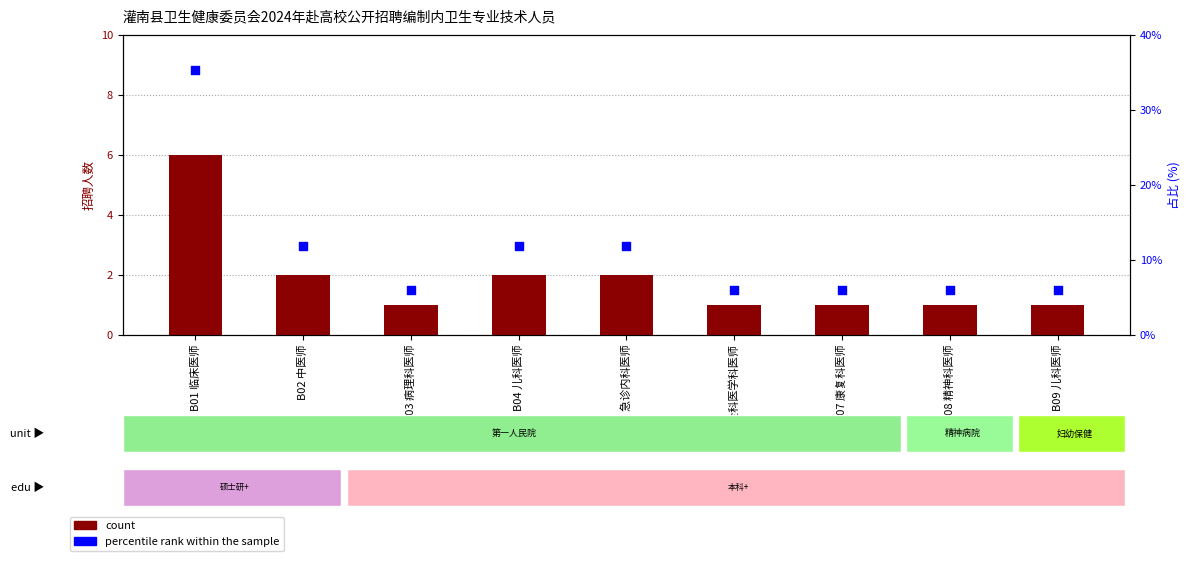

Which series reaches the maximum Y coordinate?

percentile rank within the sample